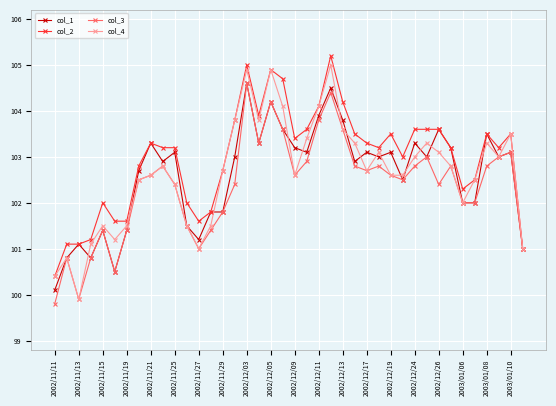

What is the value of the col_1 point at the 25th from the left?

103.8